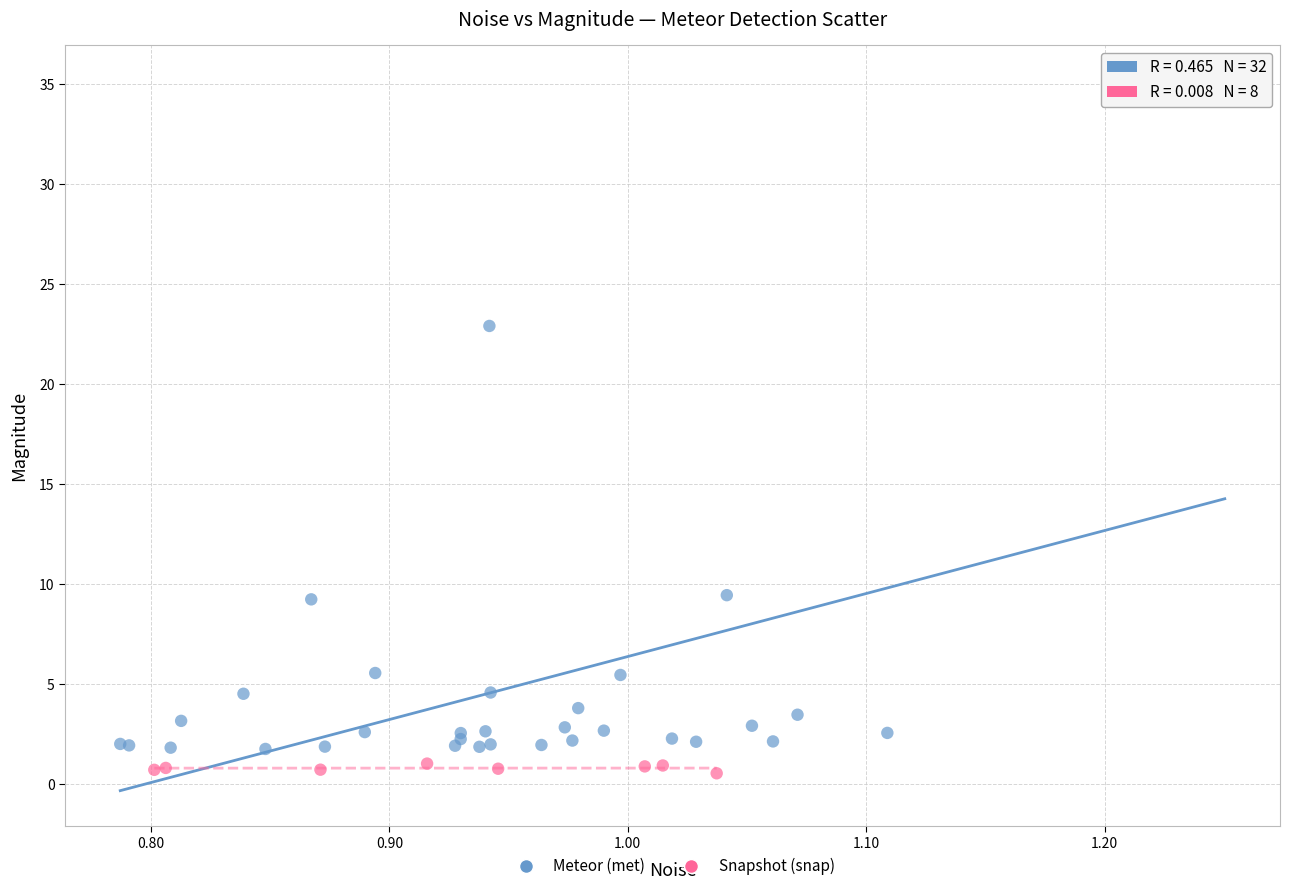

What are all the series names shown in the legend?

Meteor (met), Snapshot (snap)